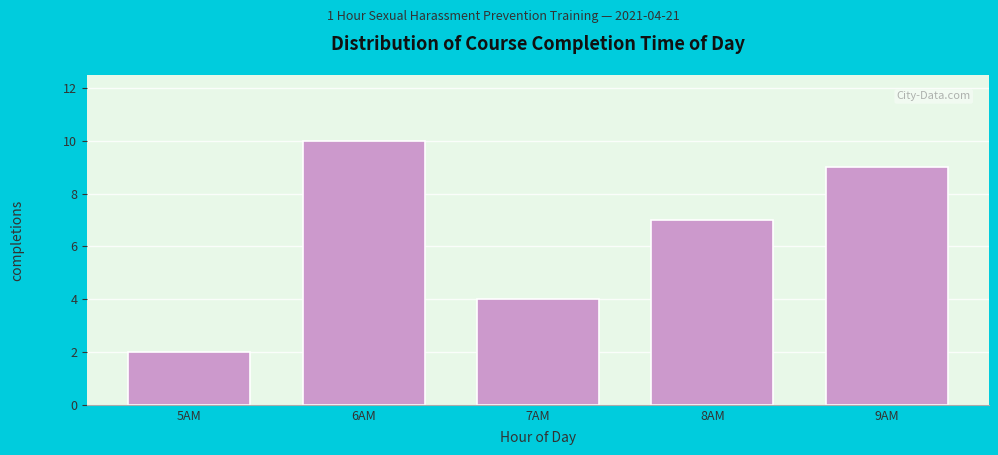

Reading right to left, extract all data points from this chart.

9AM=9	8AM=7	7AM=4	6AM=10	5AM=2